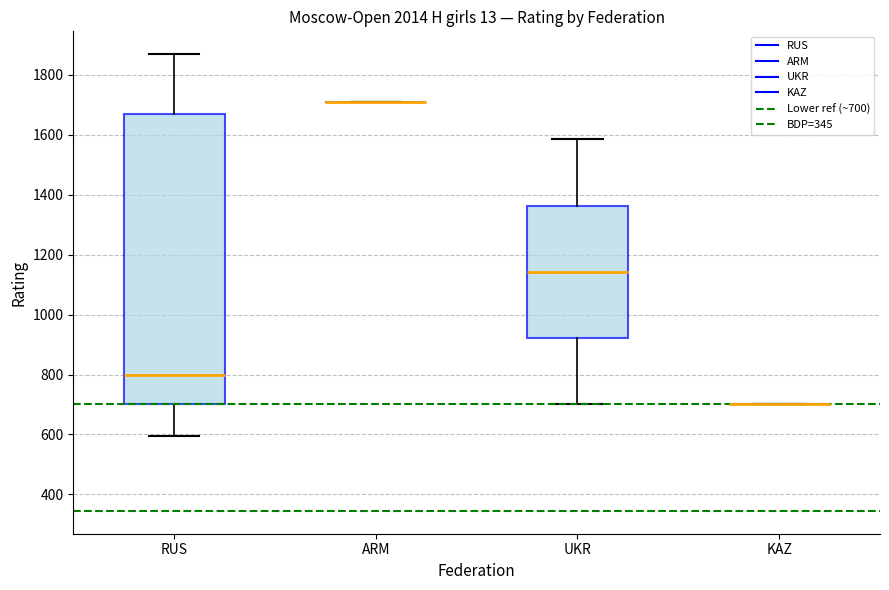

Where is the lower edge of the box for UKR on the y-axis? The values are not printed on the chart, so give them approximately, as read against the axis.

920